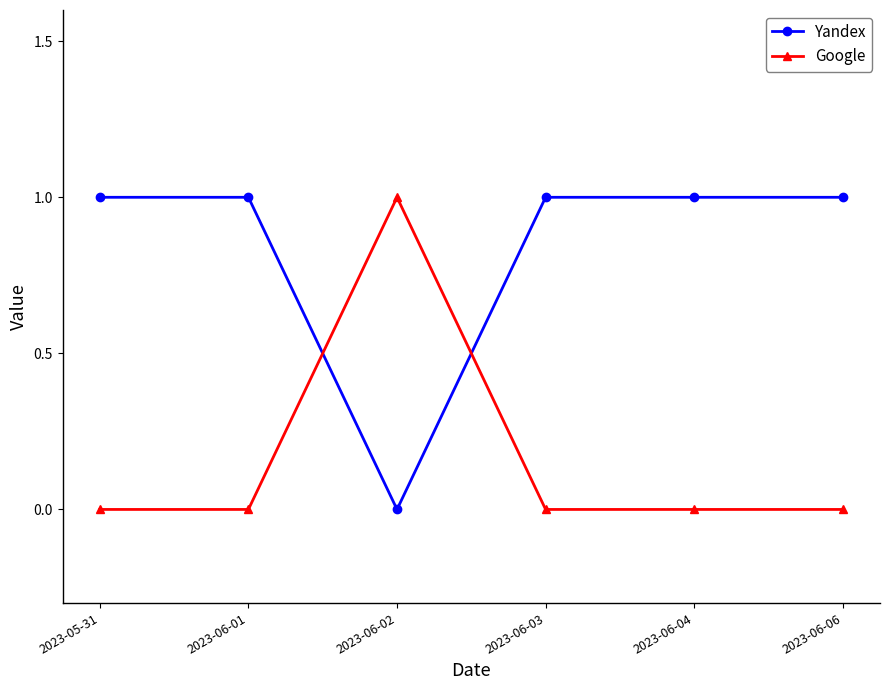

How many lines are shown in the chart?

2